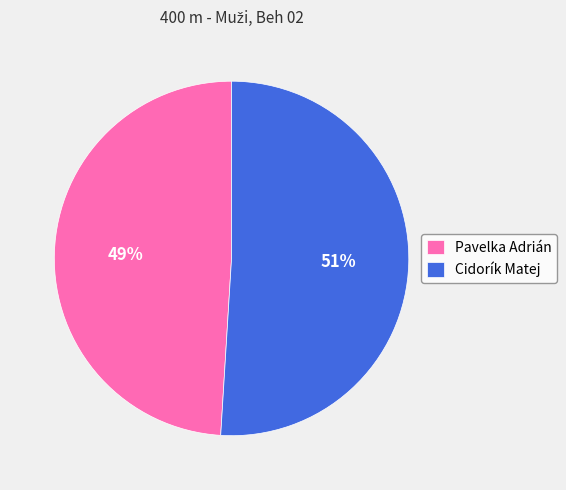

The Cidorík Matej slice represents 64% of the pie. True or false?

False